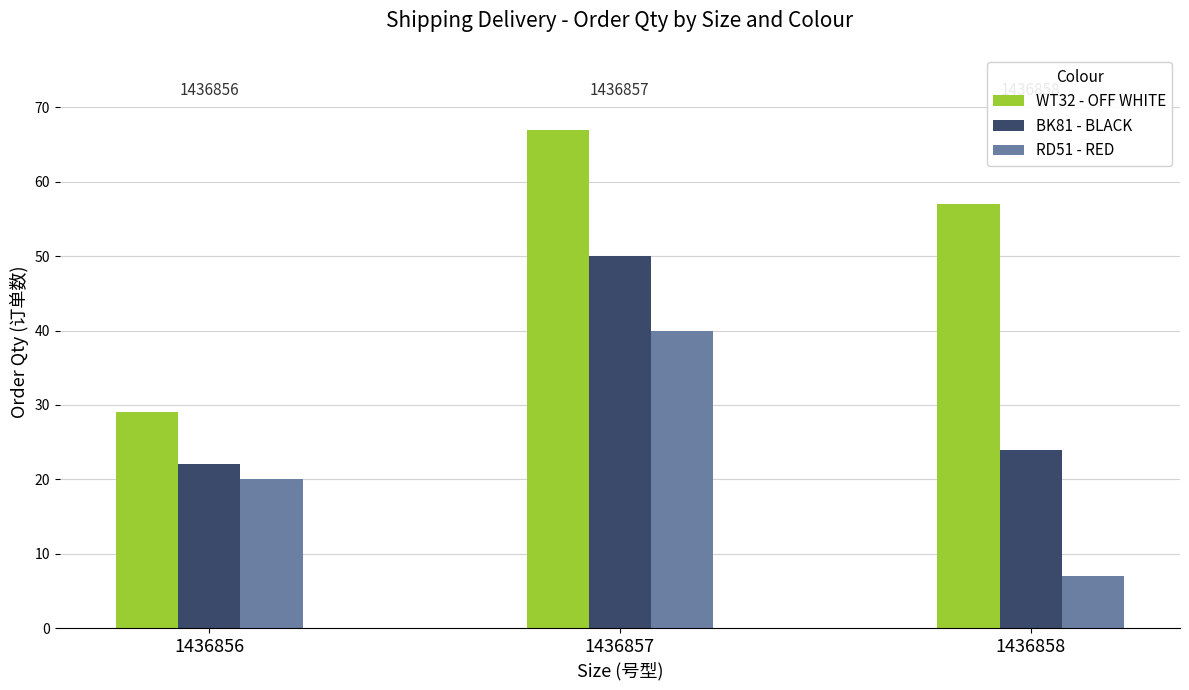

The value of WT32 - OFF WHITE at 1436856 is 29. True or false?

True